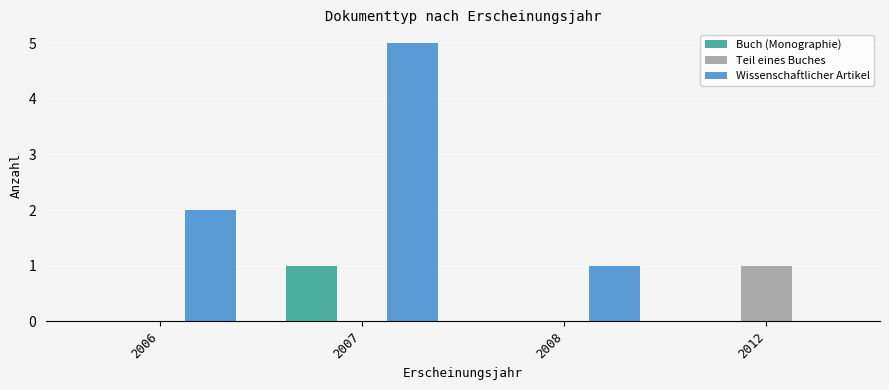

What is the spread (max minus min) of values at 2007?

5